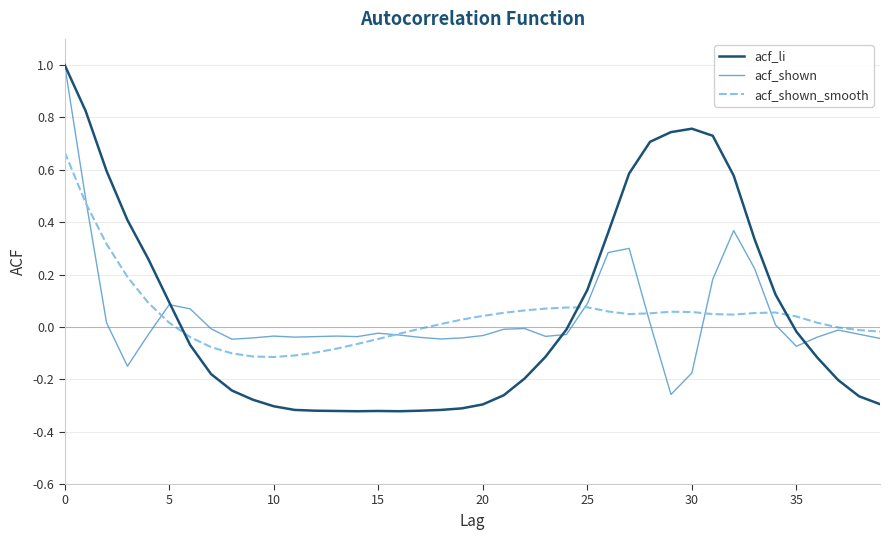

True or false: acf_shown has more than 1 interior local peaks.

True